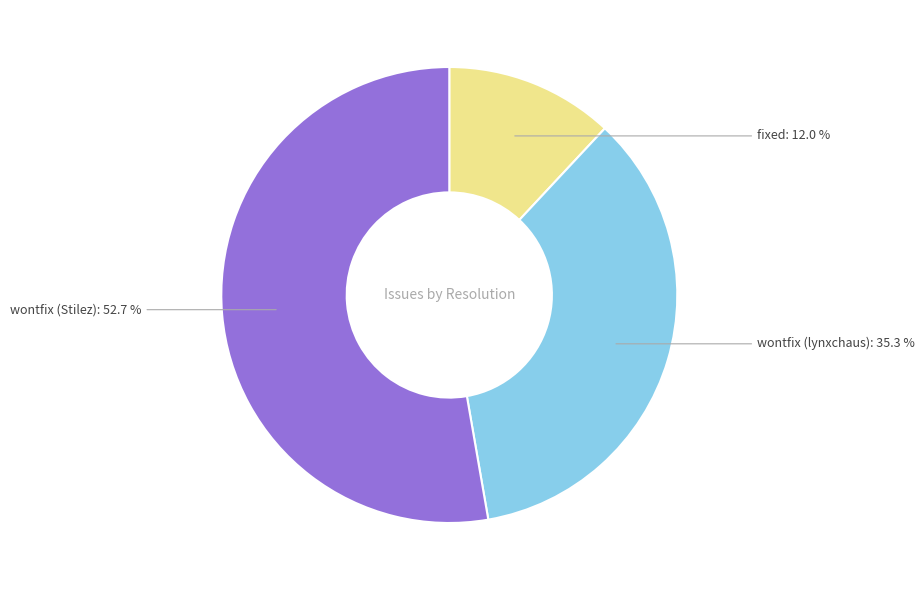

What is the ratio of the value at wontfix (Stilez) to the value at wontfix (lynxchaus)?

1.5